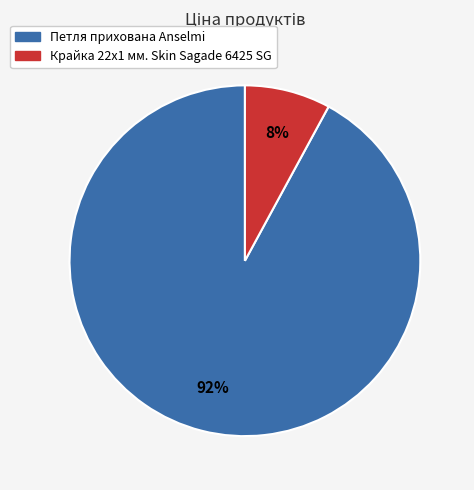

What is the largest slice in the pie chart?

Петля прихована Anselmi